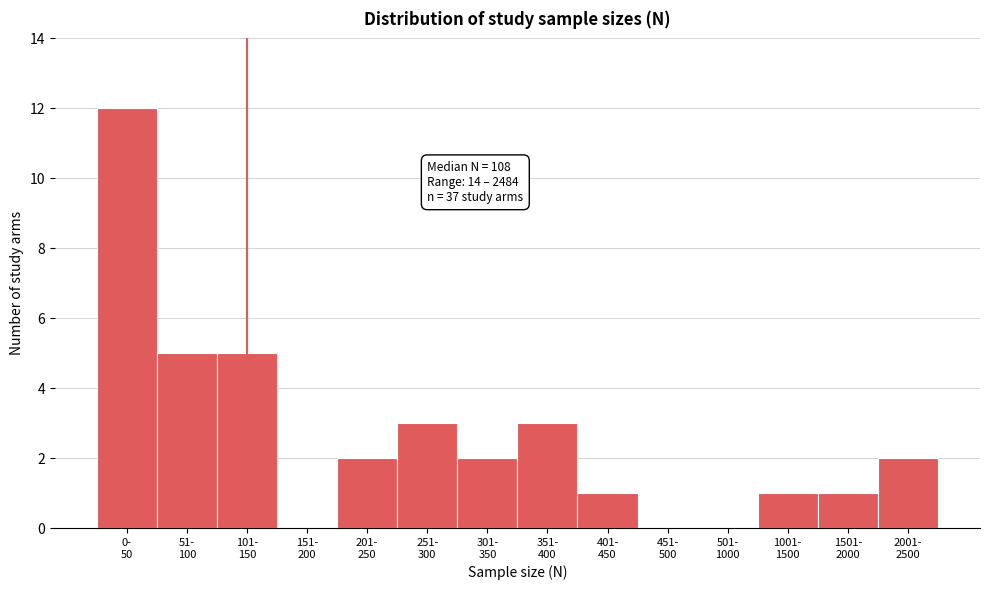

What is the greatest value displayed?

12